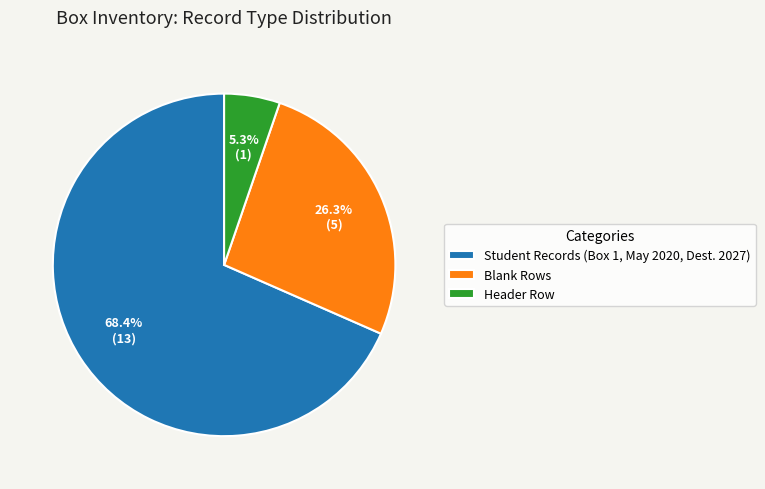

Which category has the smallest portion of the pie?

Header Row